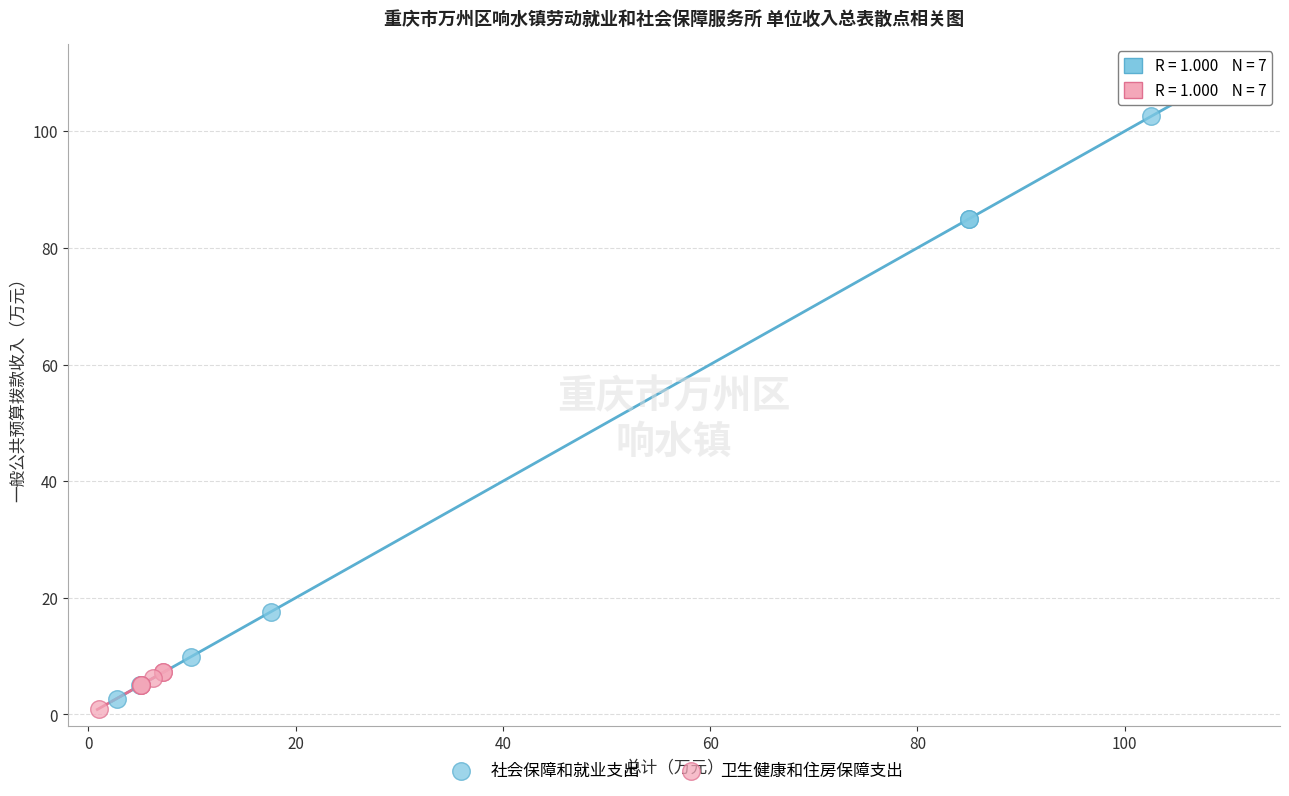

What are all the series names shown in the legend?

社会保障和就业支出, 卫生健康和住房保障支出